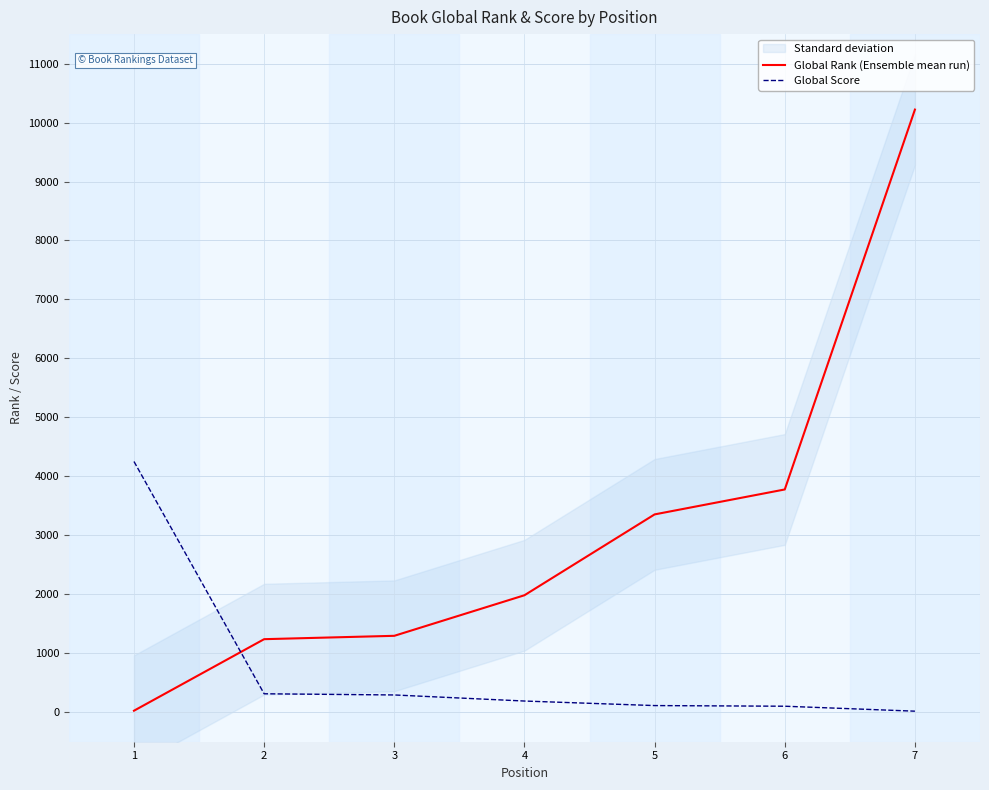

What is the difference between the maximum and minimum values in the Global Score series?

4234